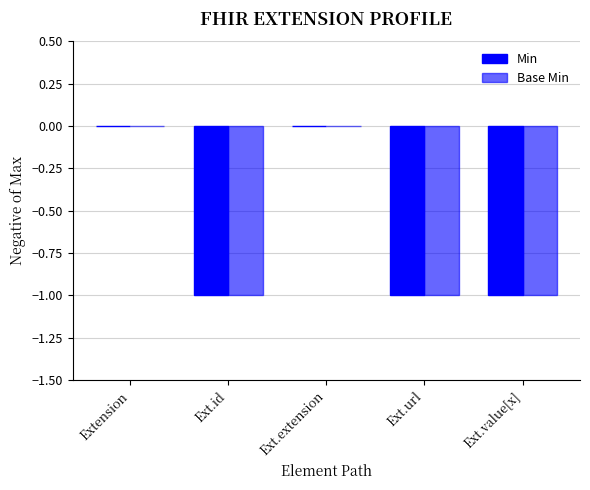

How many distinct data groups are displayed?

2